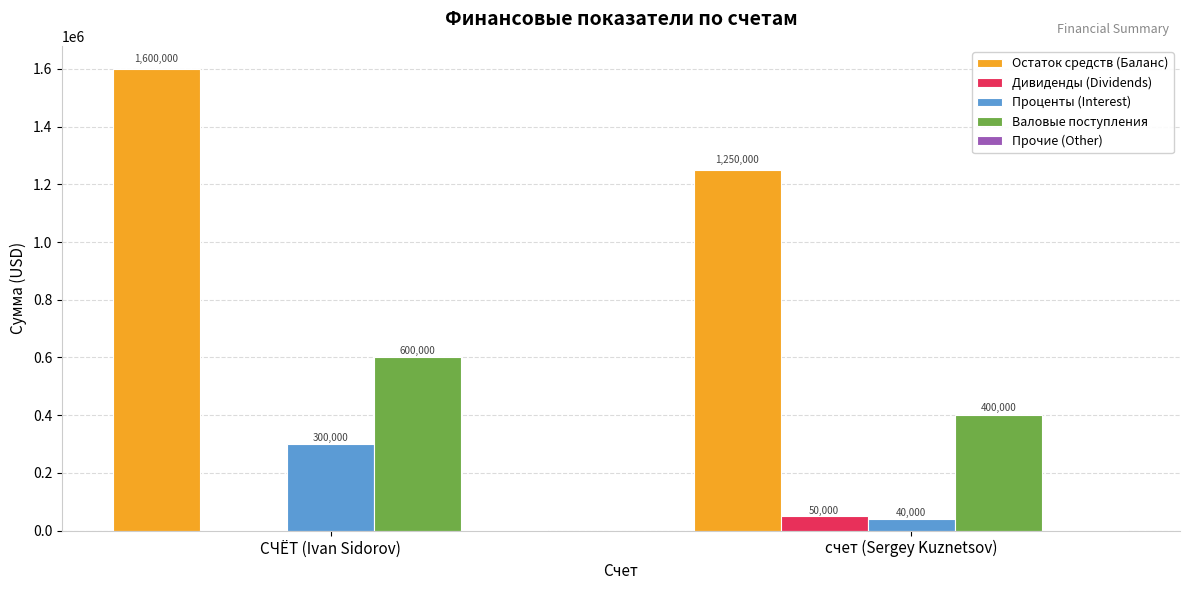

Between СЧЁТ (Ivan Sidorov) and счет (Sergey Kuznetsov), which series saw the biggest shift?

Остаток средств (Баланс)